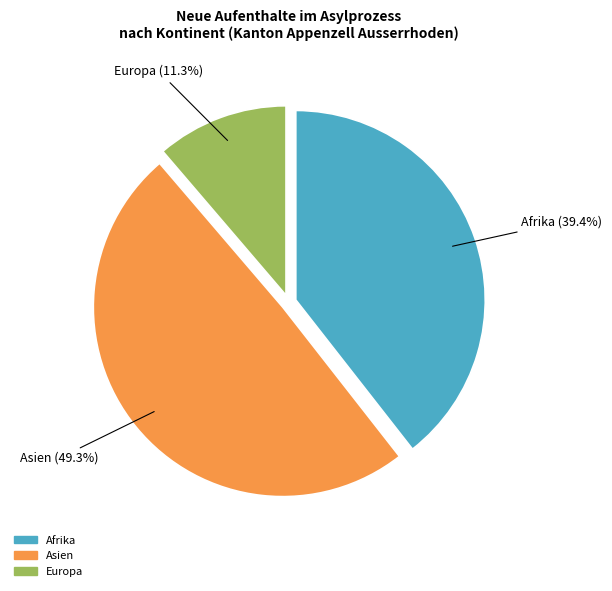

Is there any slice that represents more than half of the pie?

No